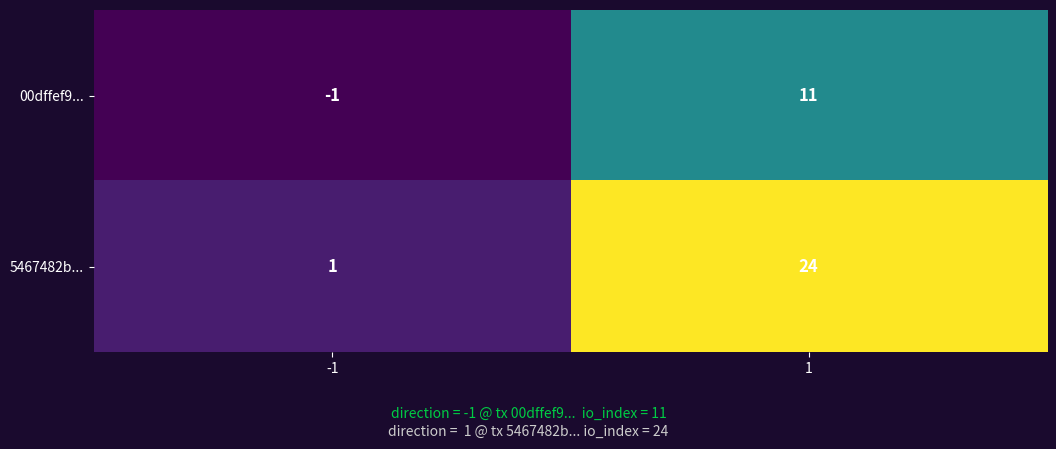

Reading left to right, list all the values displayed in this chart.

00dffef9...: -1=-1	1=11
5467482b...: -1=1	1=24